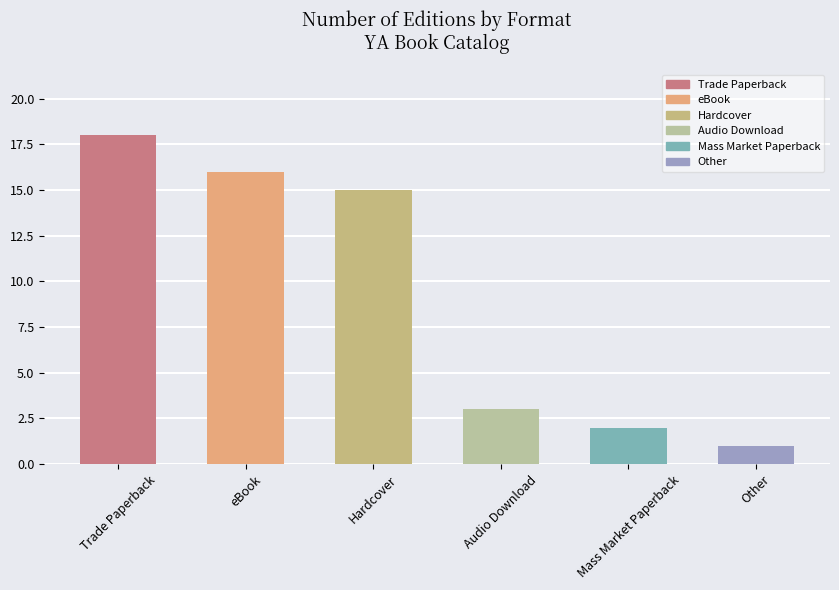

Reading left to right, what are all the values shown in this chart?

Trade Paperback=18	eBook=16	Hardcover=15	Audio Download=3	Mass Market Paperback=2	Other=1